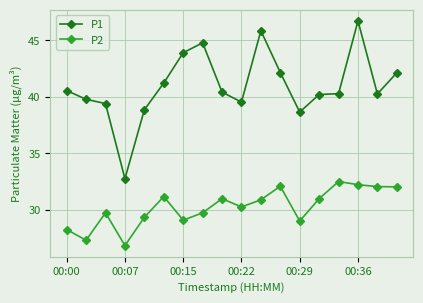

Which series has the largest total across all categories?

P1